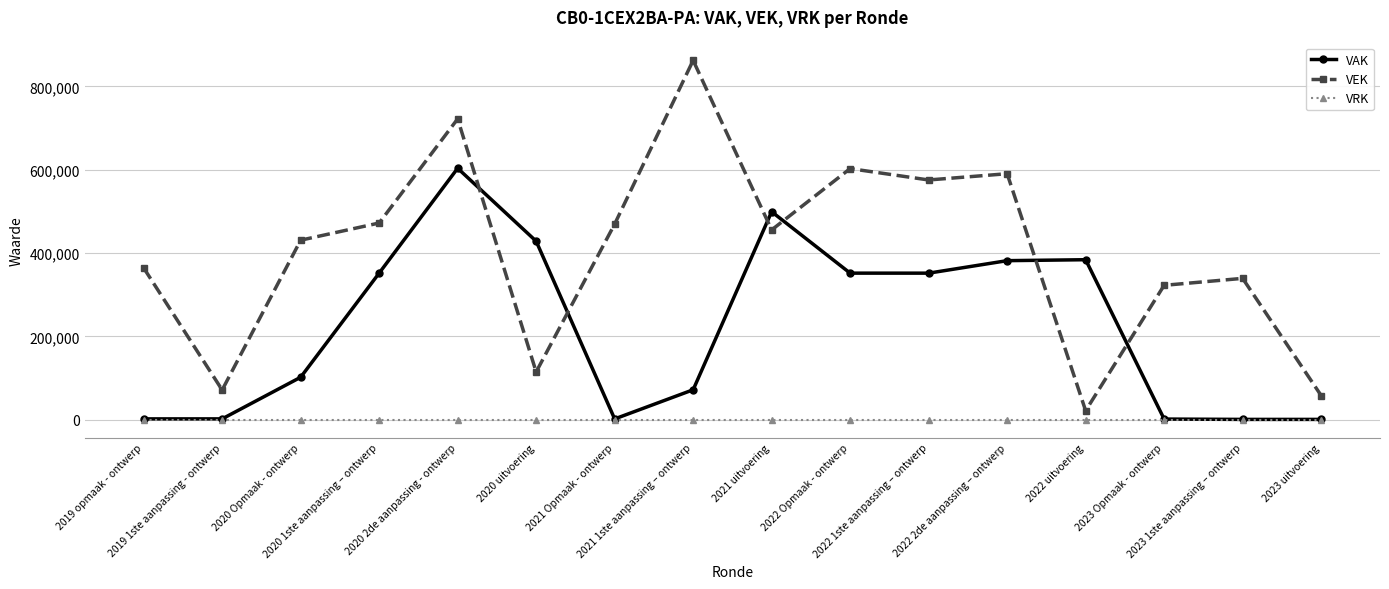

Does the chart display data point markers on the line(s)?

Yes